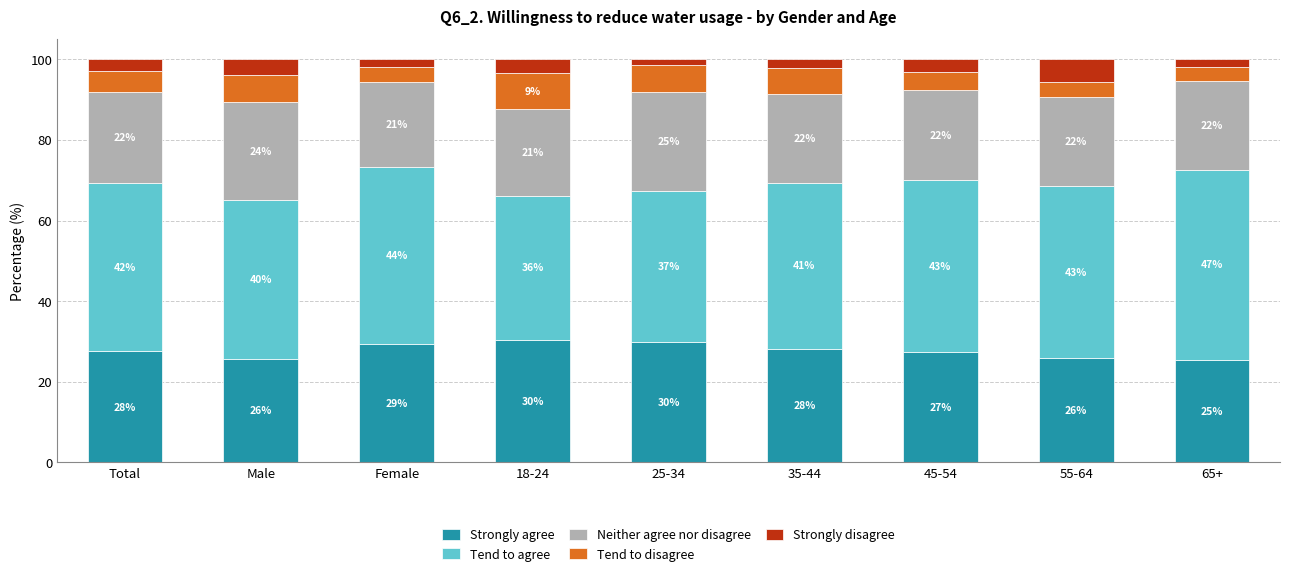

At how many categories does at least one series exceed 23?

9